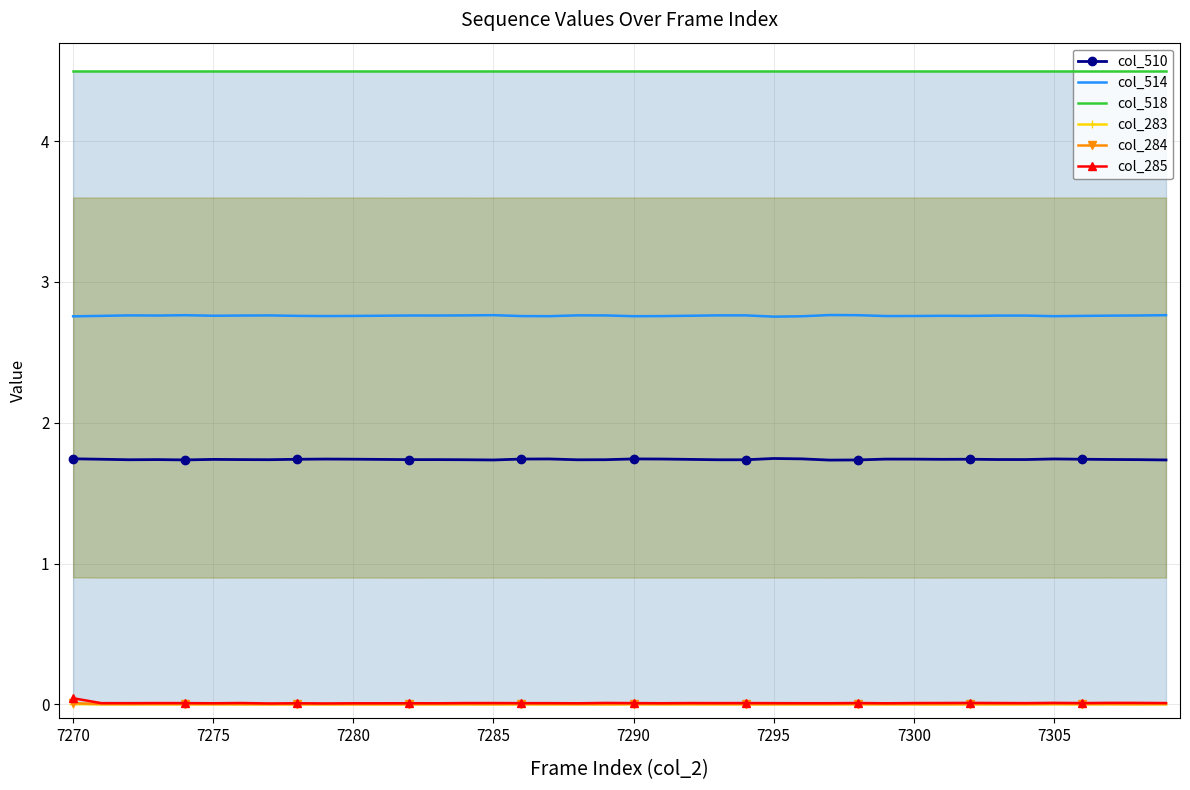

How many distinct data groups are displayed?

6